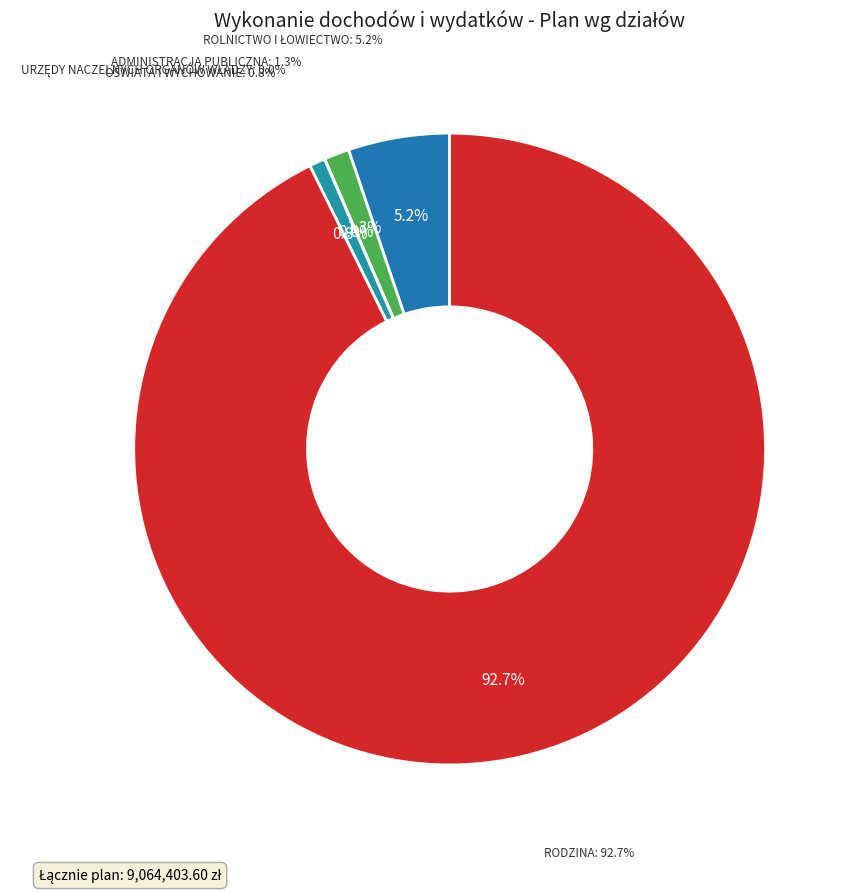

The ROLNICTWO I ŁOWIECTWO slice represents 1% of the pie. True or false?

False